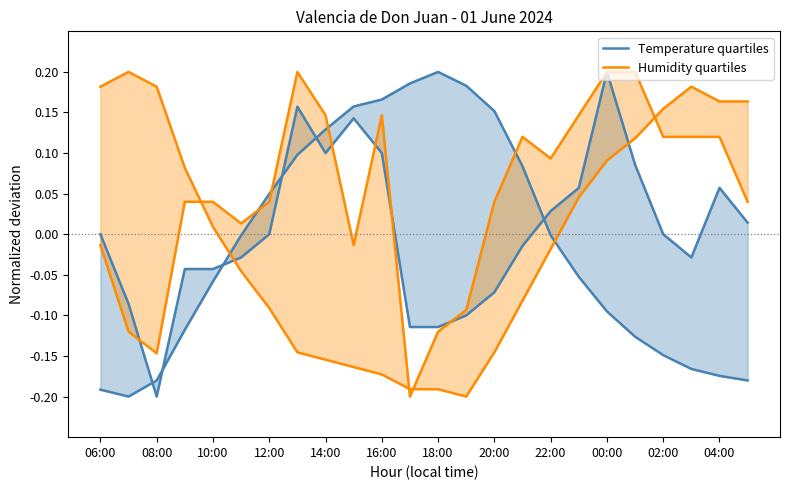

Is it true that Temperature quartiles equals -0.0 at 17?

False